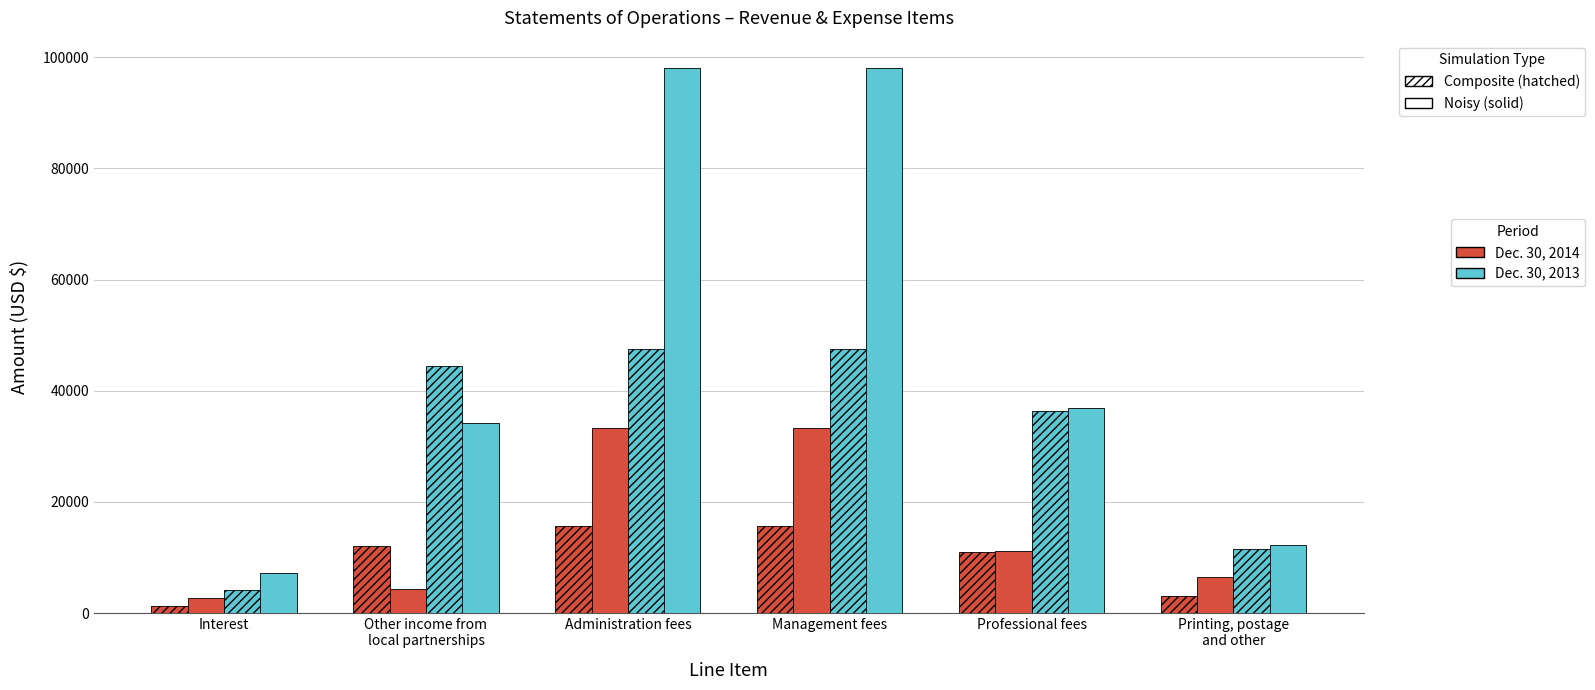

What is the minimum value shown in the chart?

1286